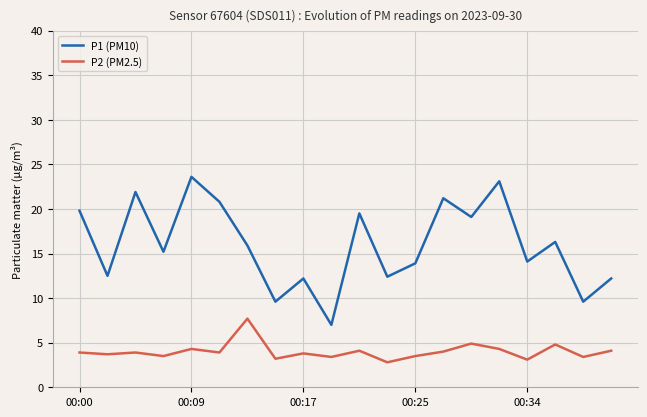

At how many categories does at least one series exceed 13?

13